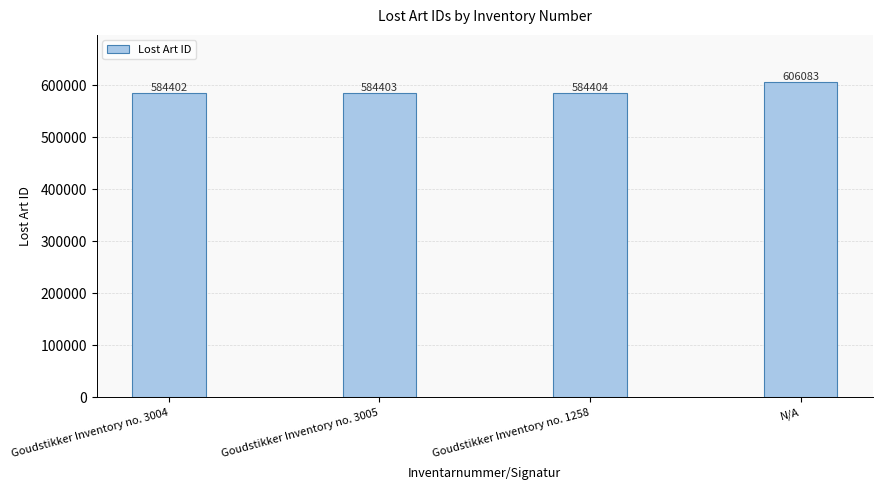

Reading right to left, extract all data points from this chart.

606083	584404	584403	584402